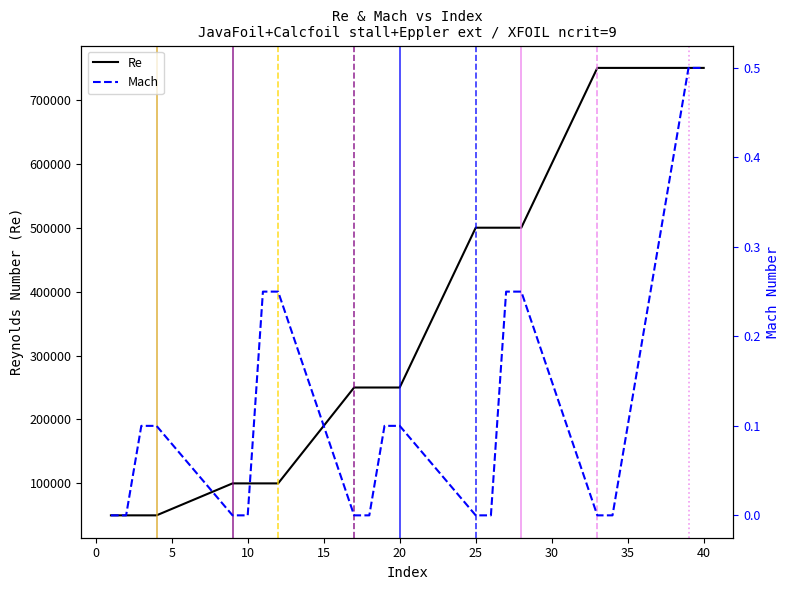

How many values in the Re series exceed 250000?

8